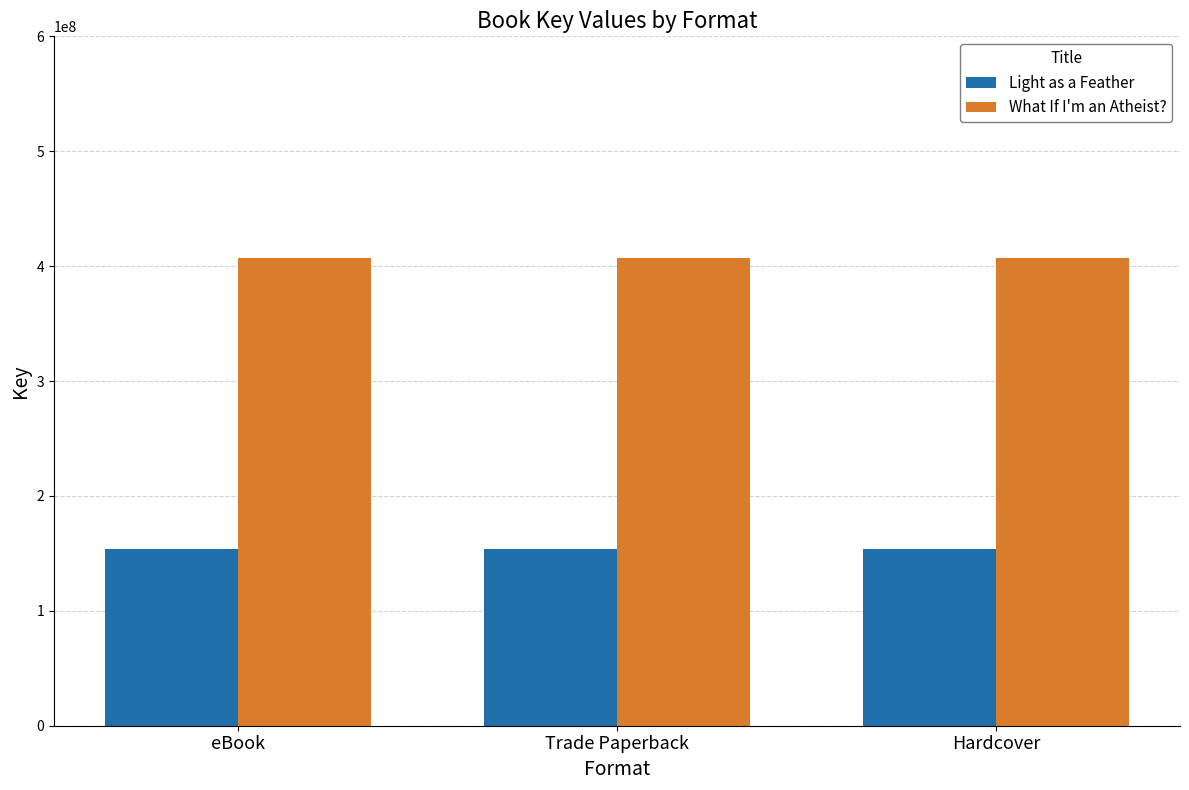

How many categories are shown in the chart?

3